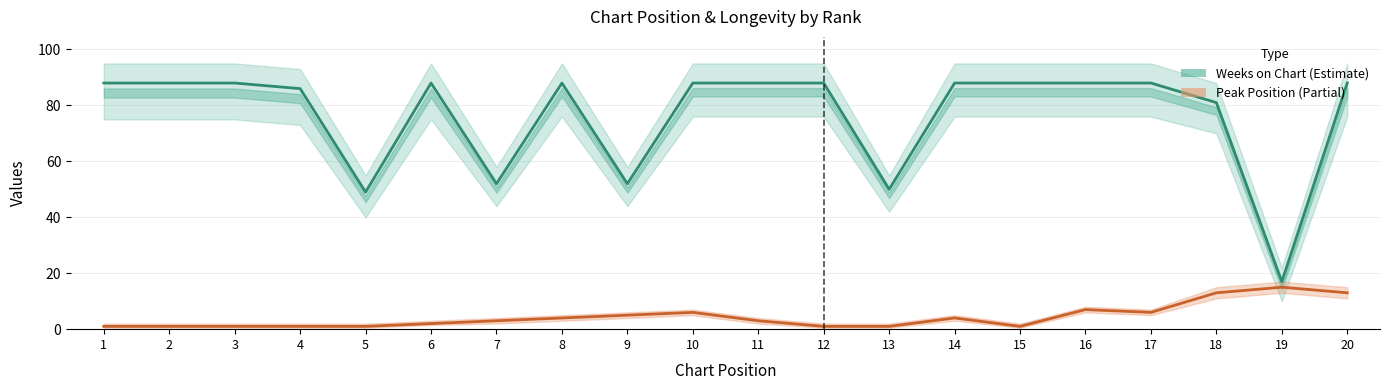

In Weeks on Chart, how many points are lower than both neighbors (excluding endpoints)?

5